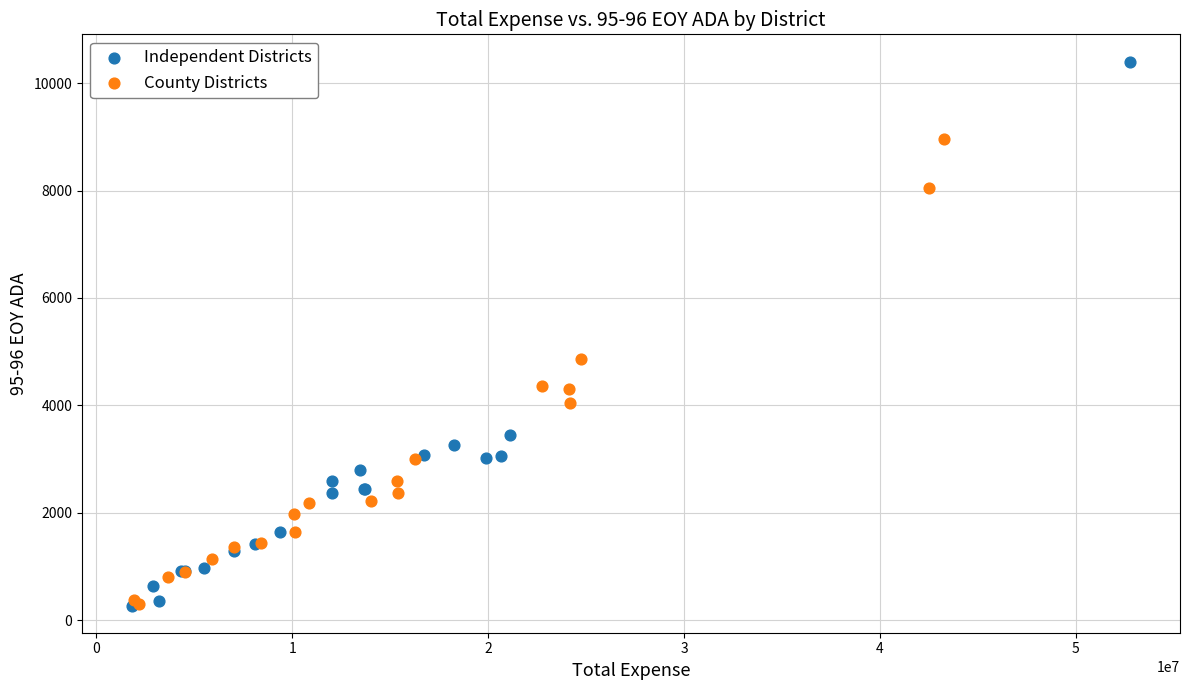

Which series has the largest Y range (max minus min)?

Independent Districts